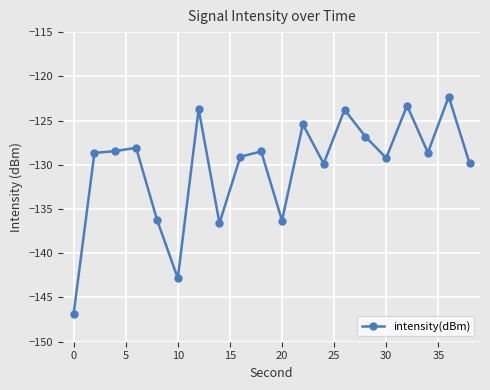

What is the value of the 11th point from the left?

-136.3